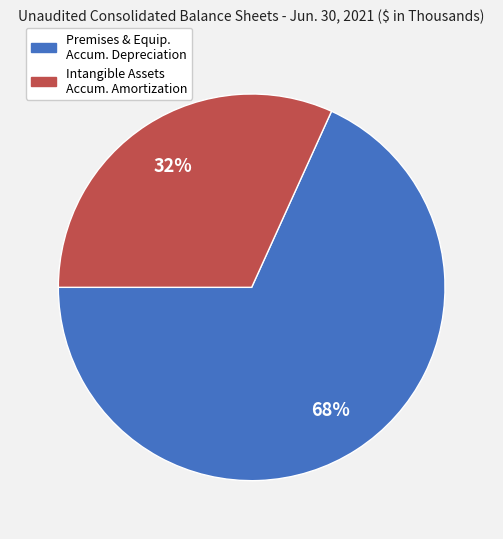

Is there a majority slice in this chart?

Yes